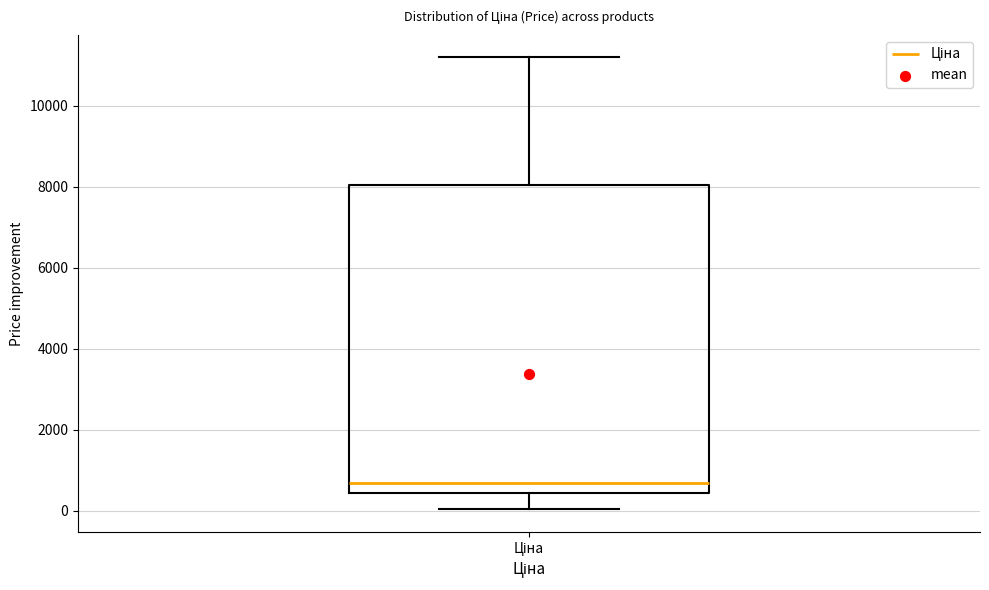

Read this box plot against the y-axis: the position of the median line, the range covered by the box, and the ends of both whiskers. The values are not printed on the chart, so give them approximately, as read against the axis.

median 600, box 400 to 8000, whiskers 0 to 11200